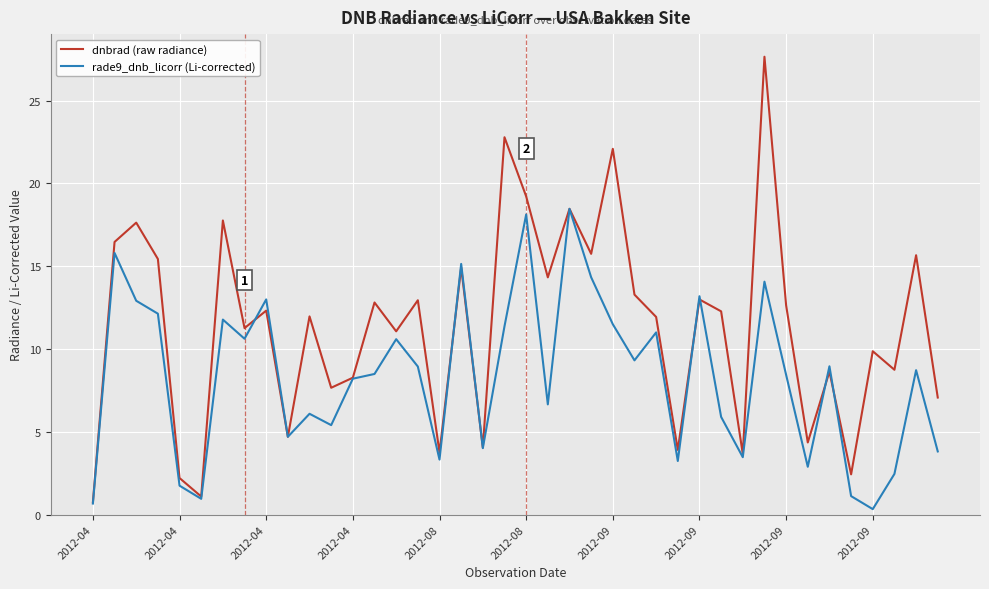

True or false: dnbrad (raw radiance) and rade9_dnb_licorr (Li-corrected) cross at least once.

True